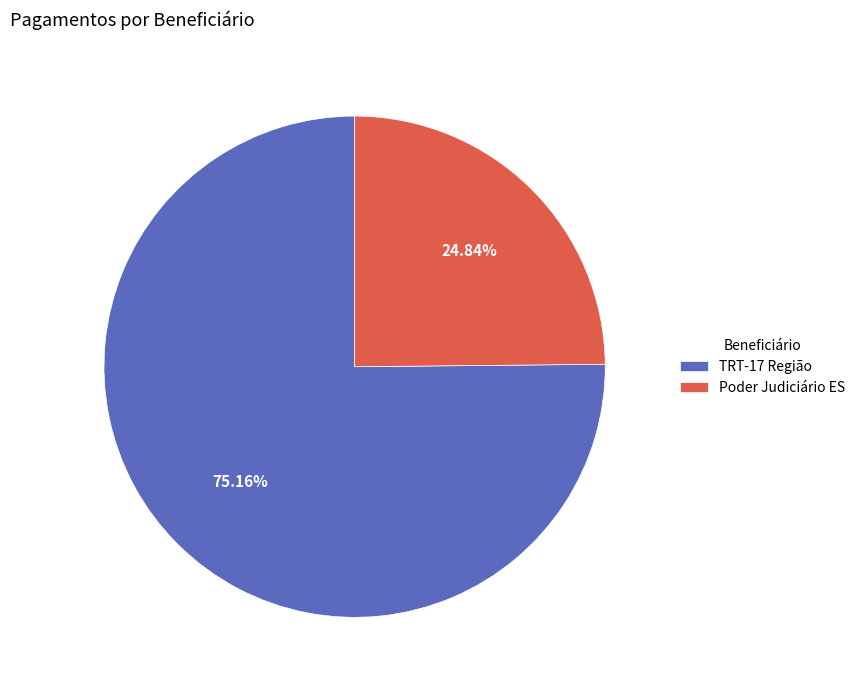

To the nearest percent, what is the difference between the largest and smallest slice percentages?

50%